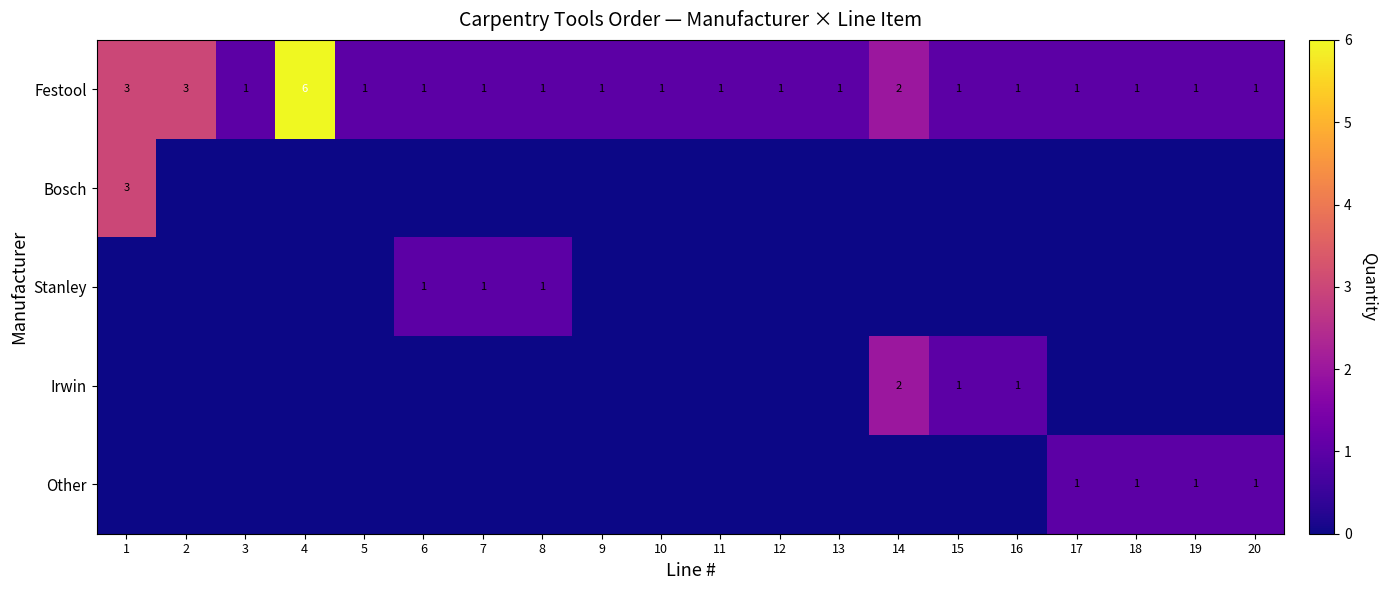

Is it true that Festool equals 1 at 17?

True